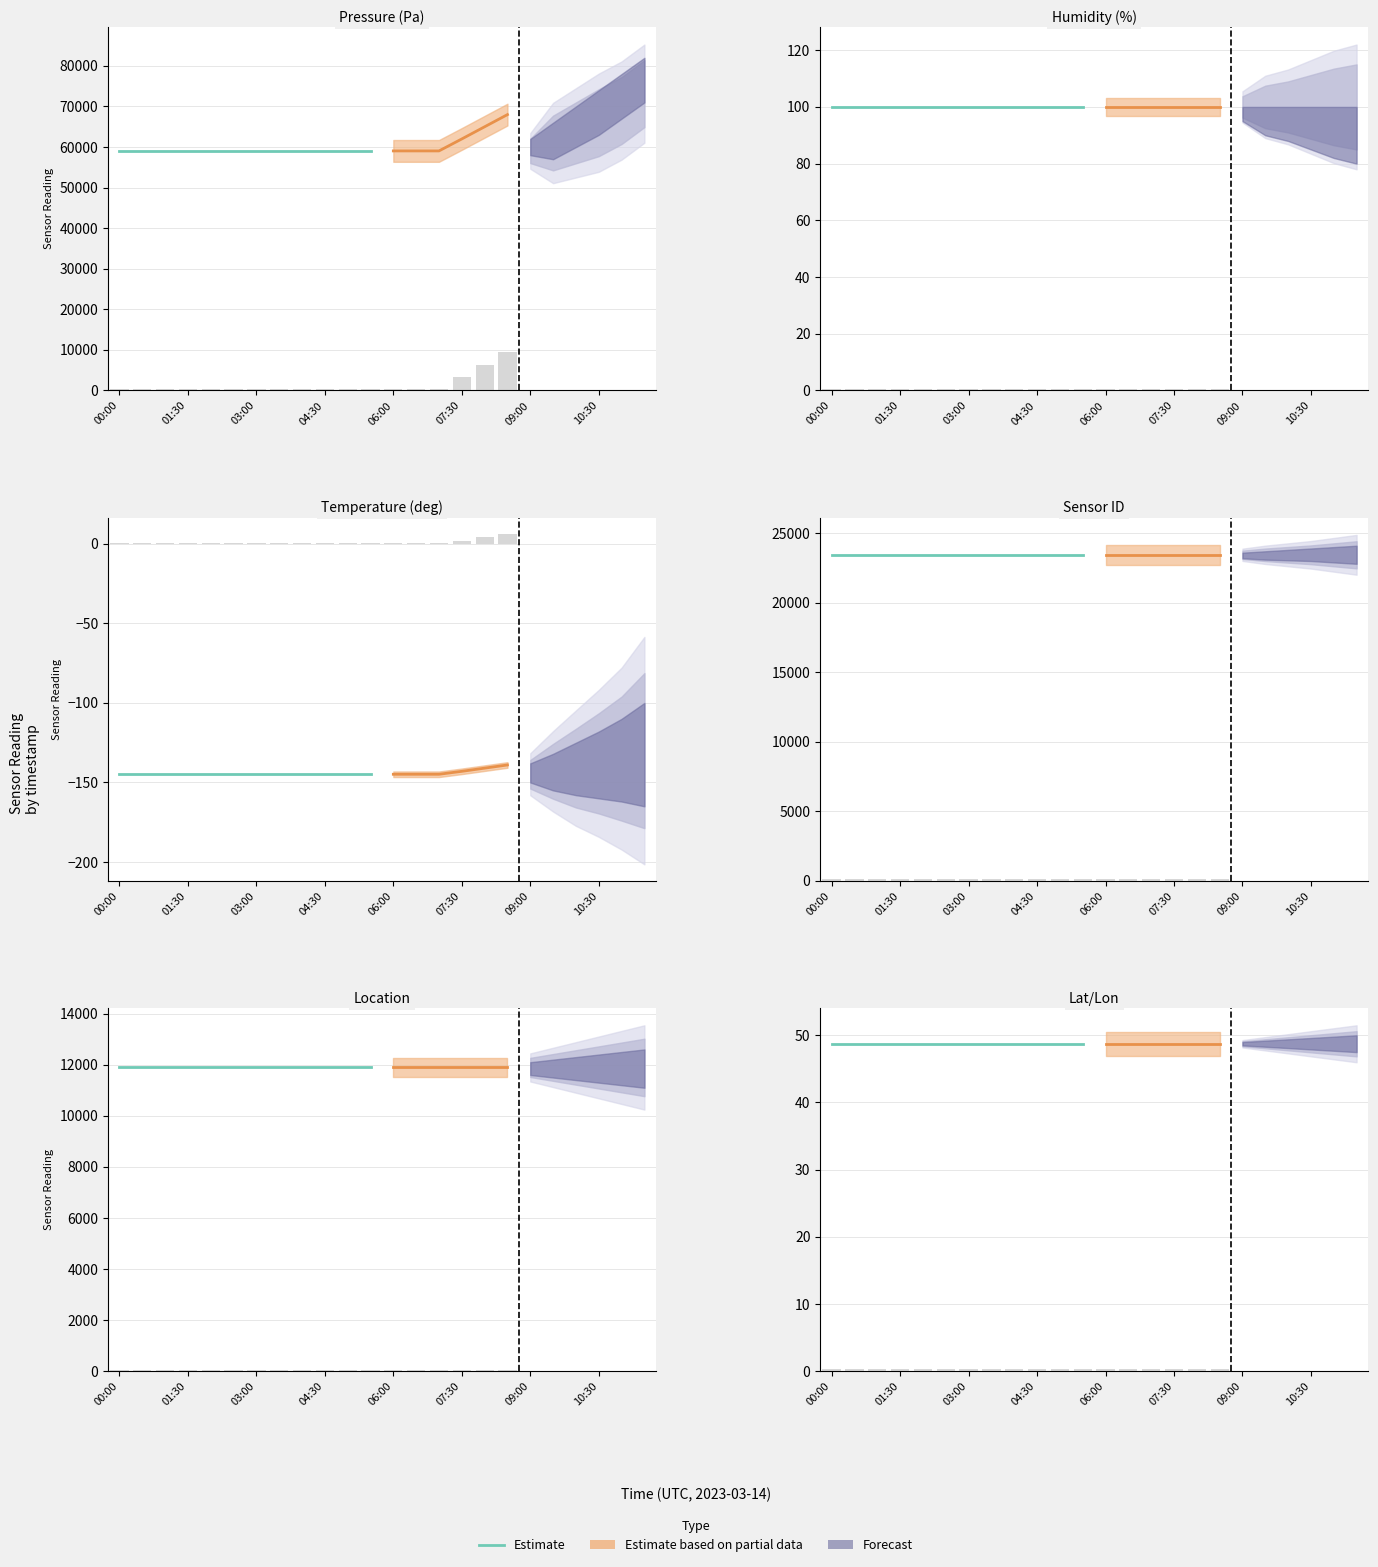

Is it true that pressure equals 59048.1 at 04:00?

True